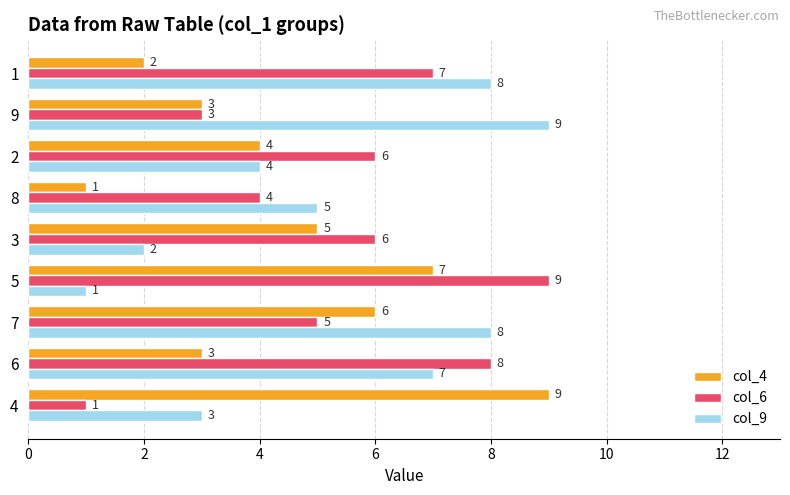

At which label is col_6 closest to 5?

7